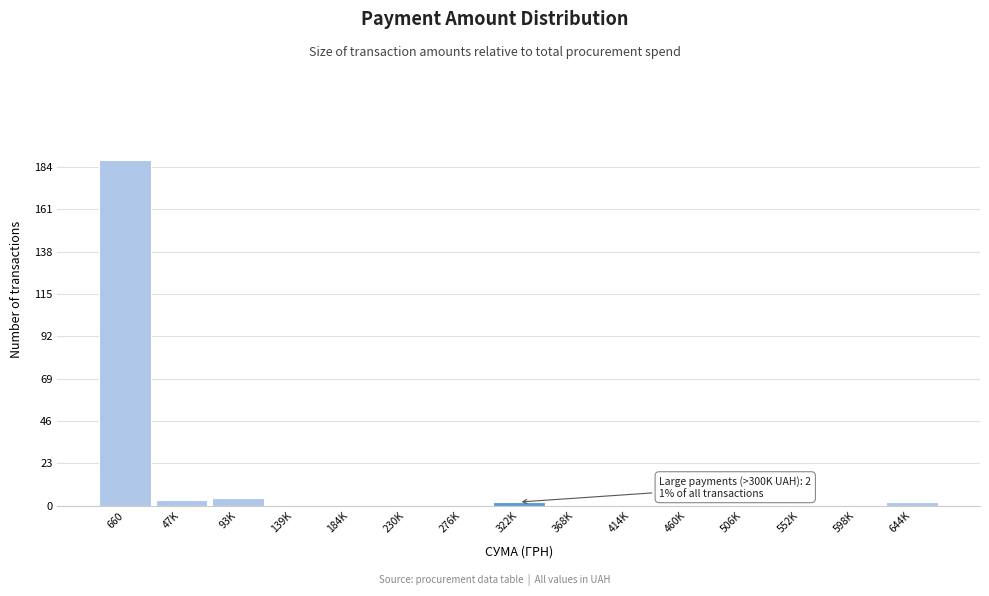

Reading left to right, list all the values displayed in this chart.

660=188	47K=3	93K=4	139K=0	184K=0	230K=0	276K=0	322K=2	368K=0	414K=0	460K=0	506K=0	552K=0	598K=0	644K=2